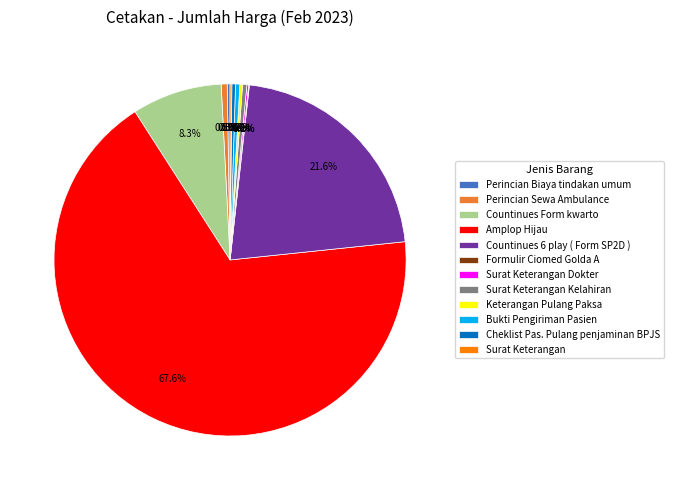

What is the largest slice in the pie chart?

Amplop Hijau